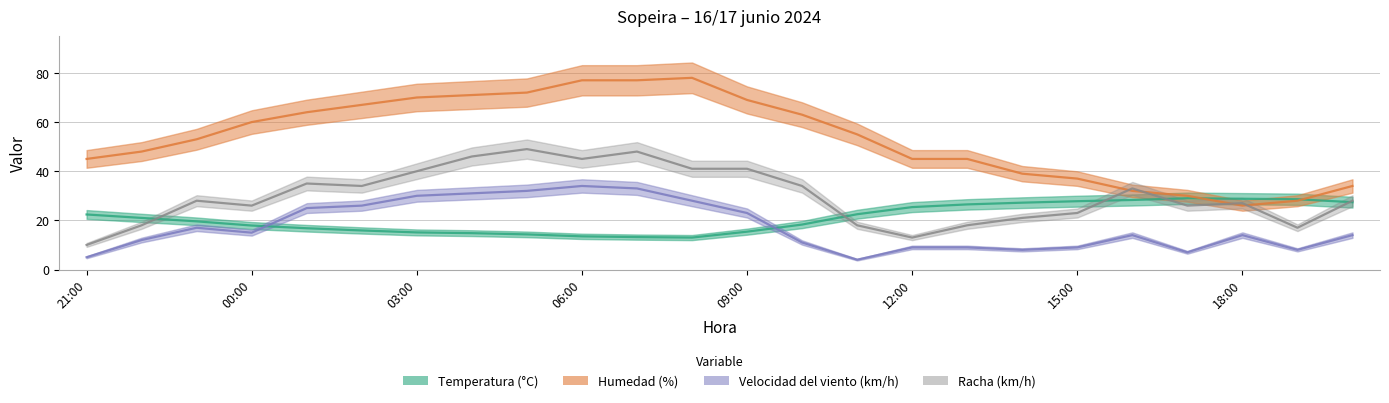

The value of Velocidad del viento (km/h) at 07:00 is 55.2. True or false?

False